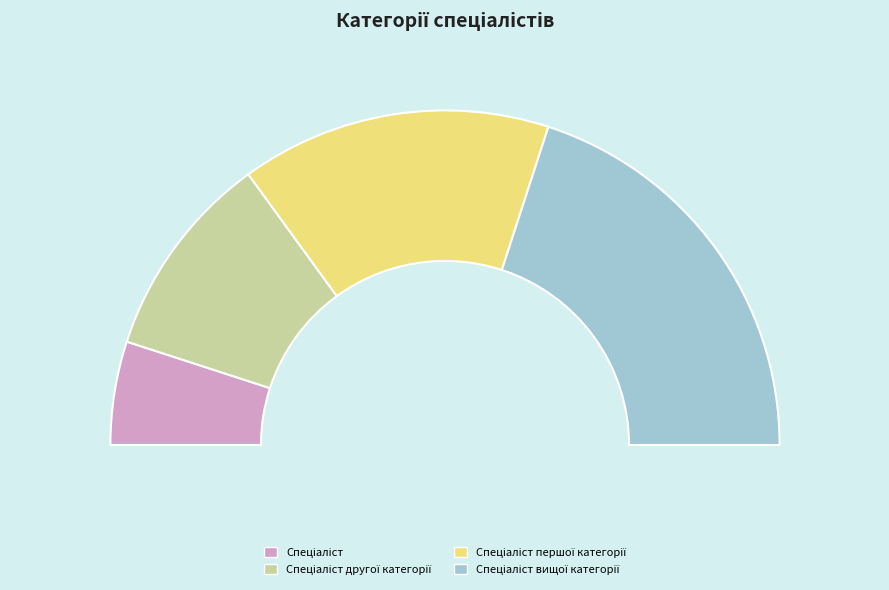

True or false: Спеціаліст першої категорії accounts for 23% of the total.

False